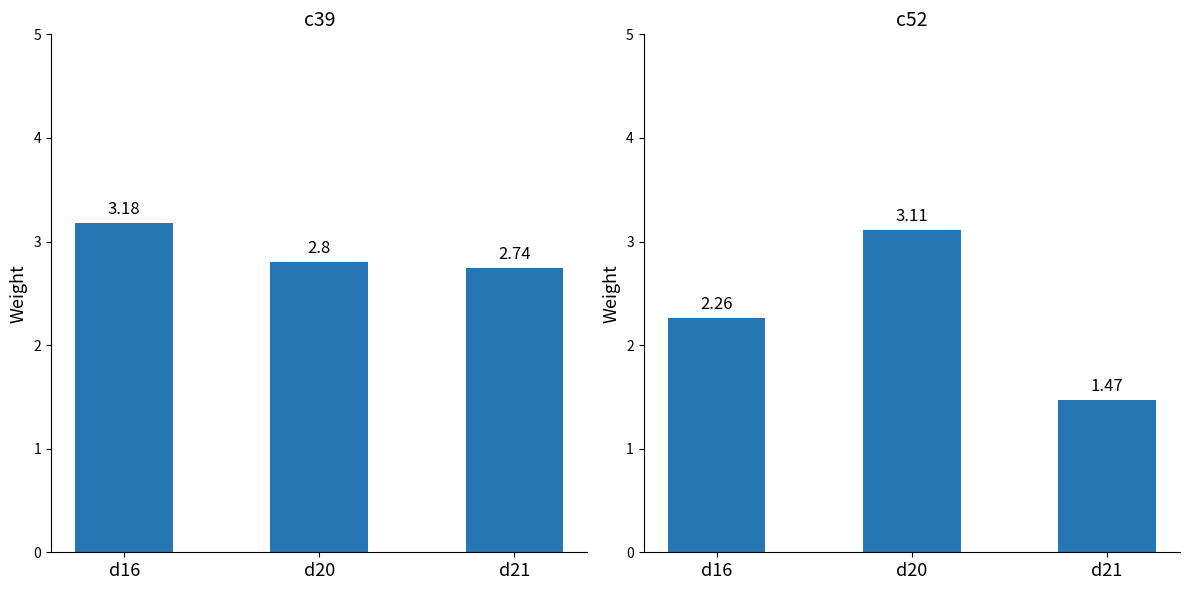

The c39 series shows 2.7 at d21. True or false?

True